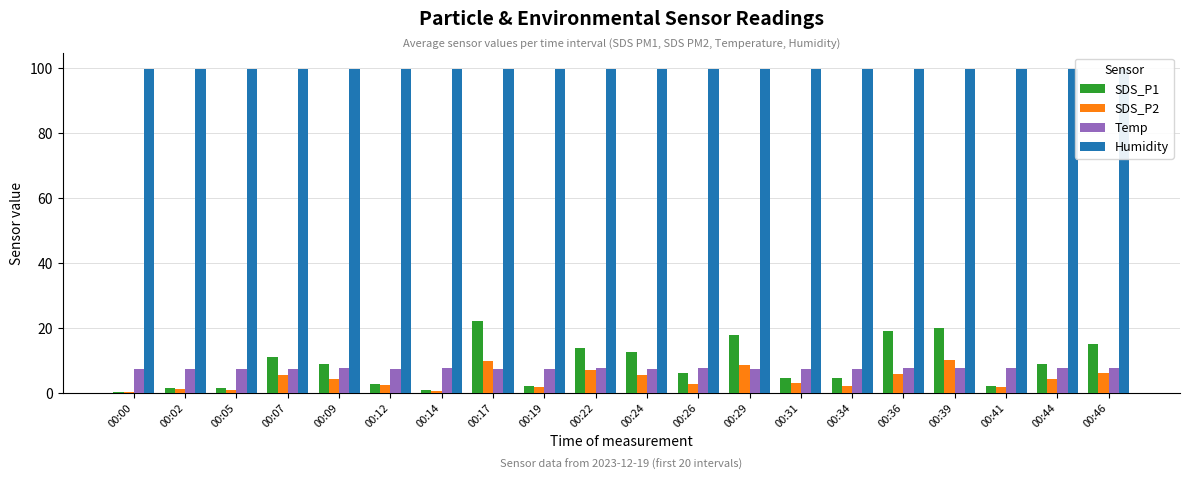

What is the average value of the Temp series?

7.5